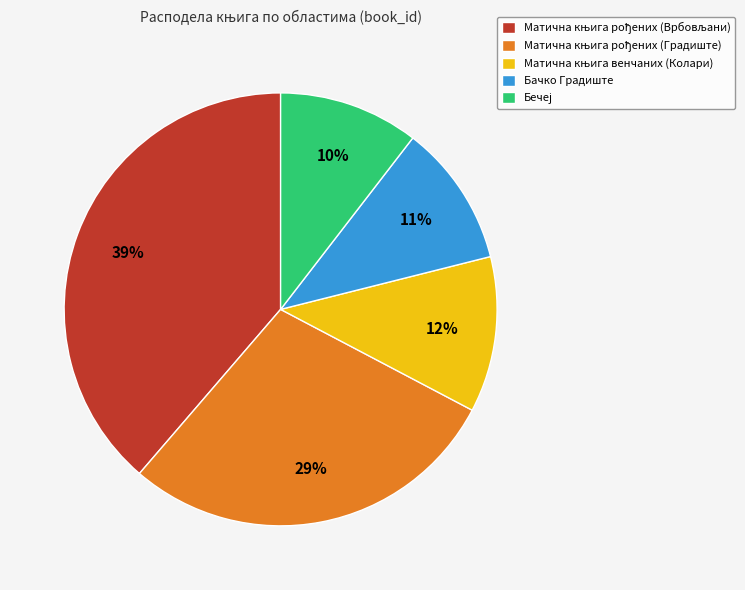

To the nearest percent, what is the average slice percentage?

20%